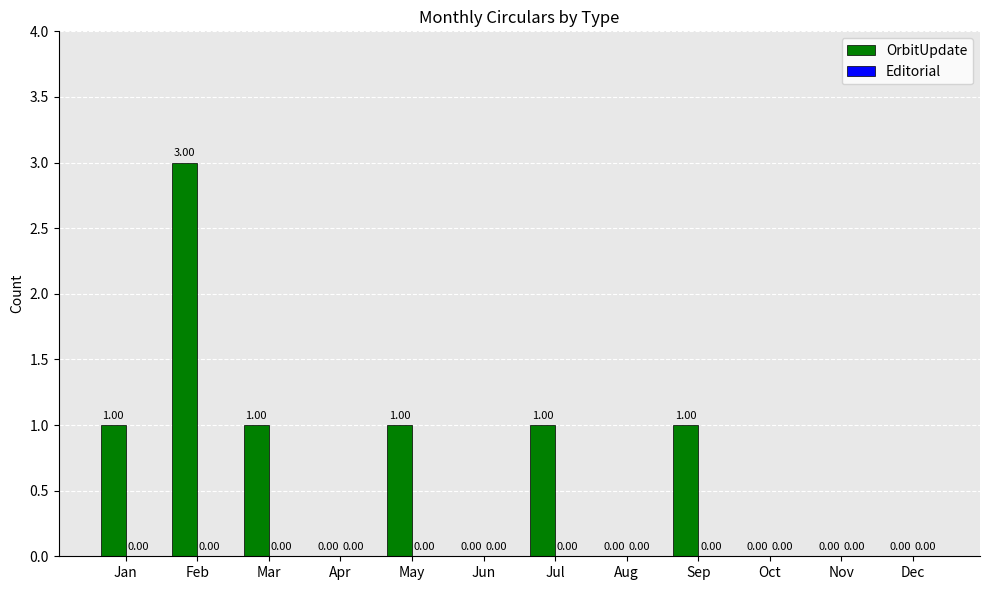

Which label corresponds to the largest value in the chart?

Feb